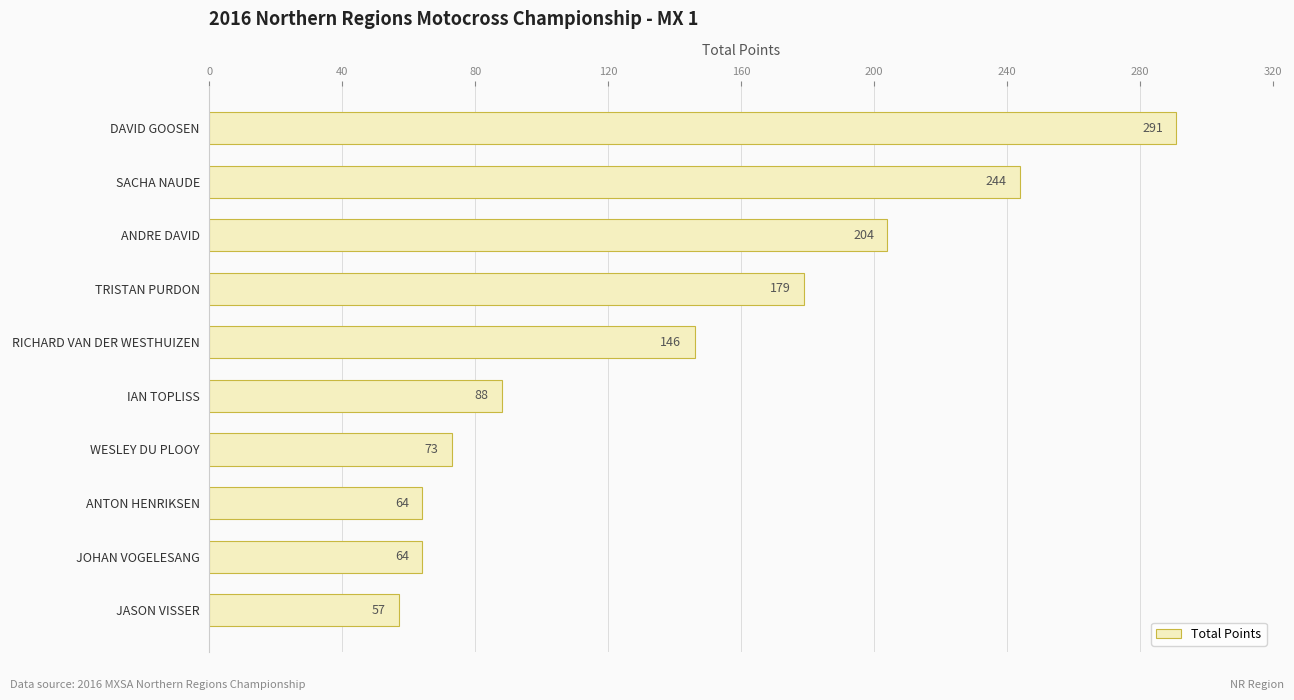

Are the bars grouped side by side (vs. stacked)?

No